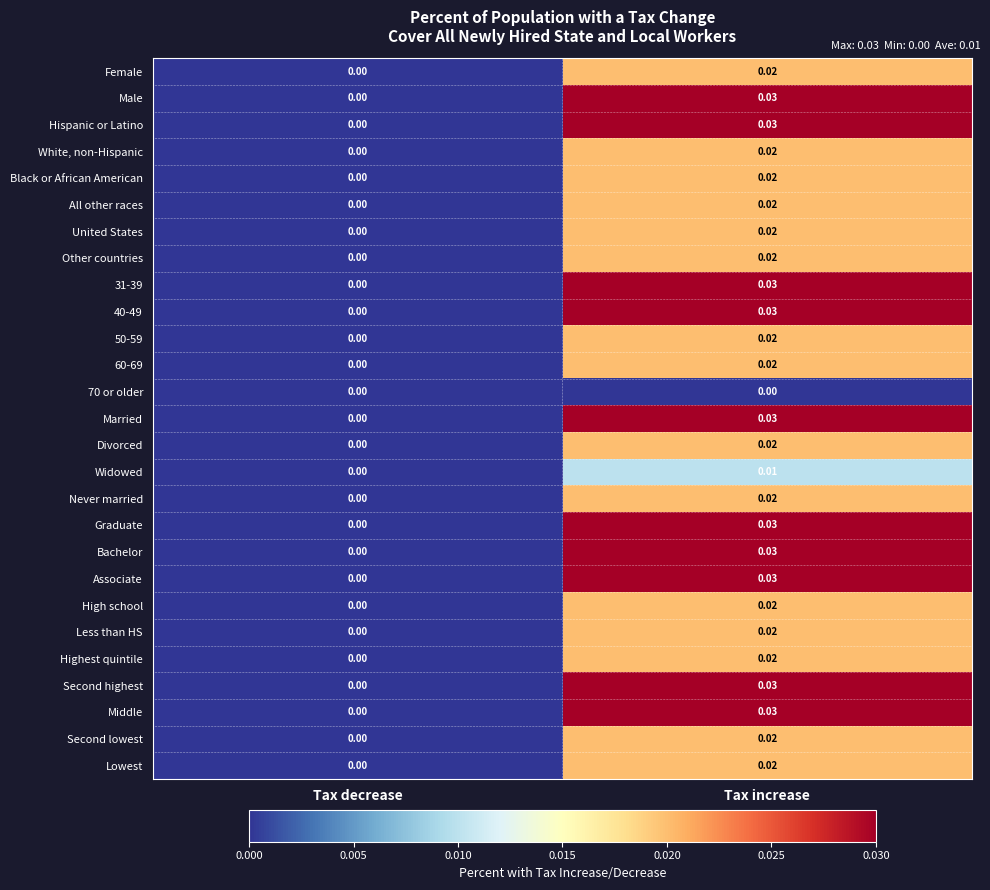

At which category is the sum across all series the highest?

Tax increase